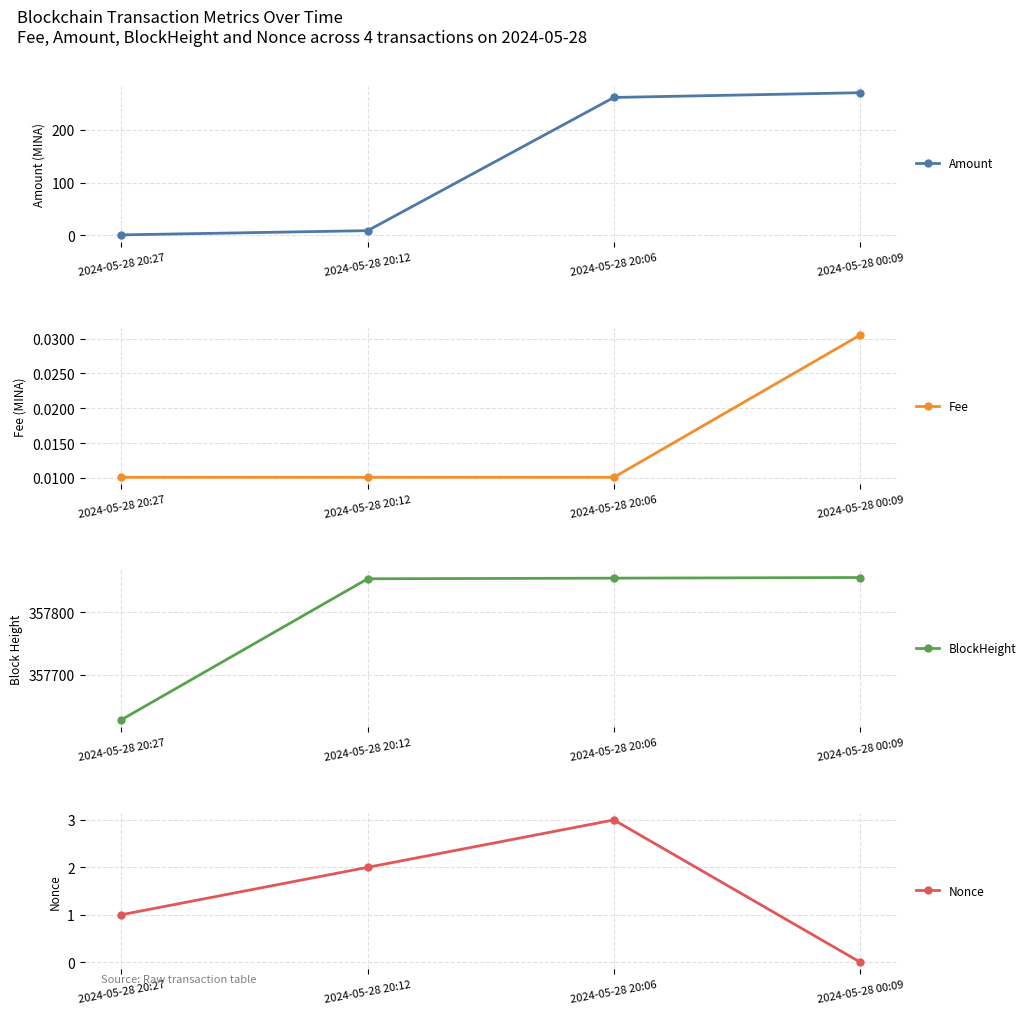

Reading left to right, list all the values displayed in this chart.

Amount: 1.0	9.0	260.9	269.8
Fee: 0.0	0.0	0.0	0.0
BlockHeight: 357628.0	357854.0	357855.0	357856.0
Nonce: 1.0	2.0	3.0	0.0